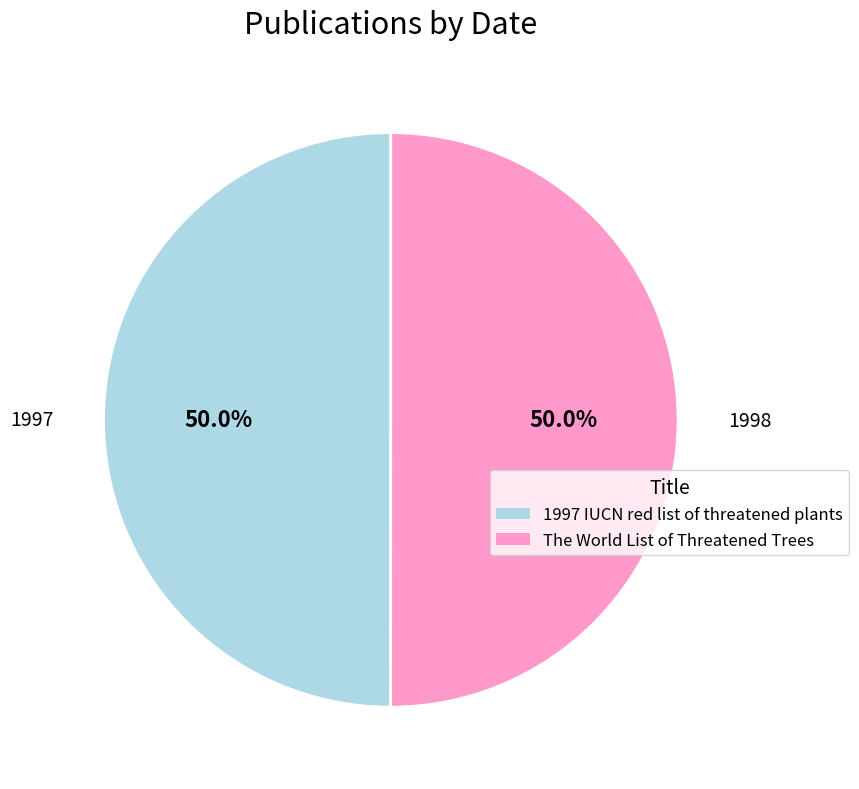

Is the sum of 1997 IUCN red list of threatened plants and The World List of Threatened Trees greater than half?

Yes